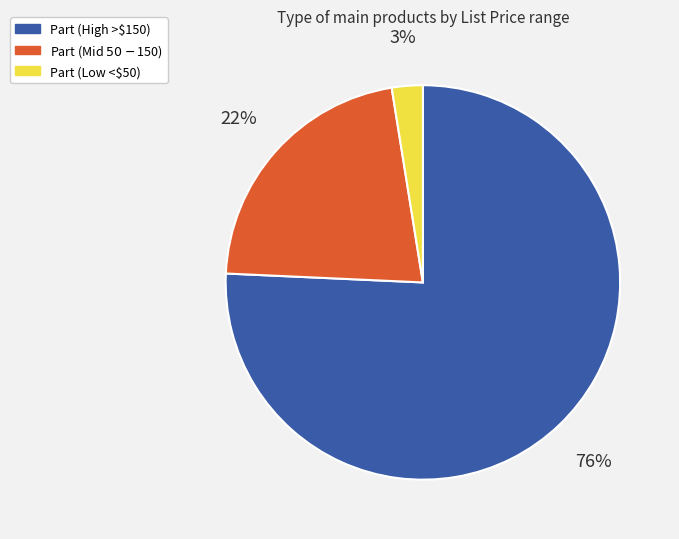

To the nearest percent, what is the average slice percentage?

33%